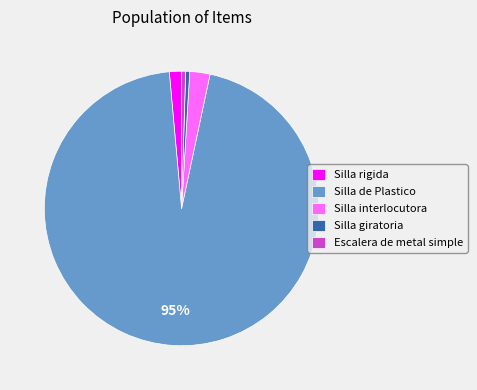

Does any single category account for the majority?

Yes